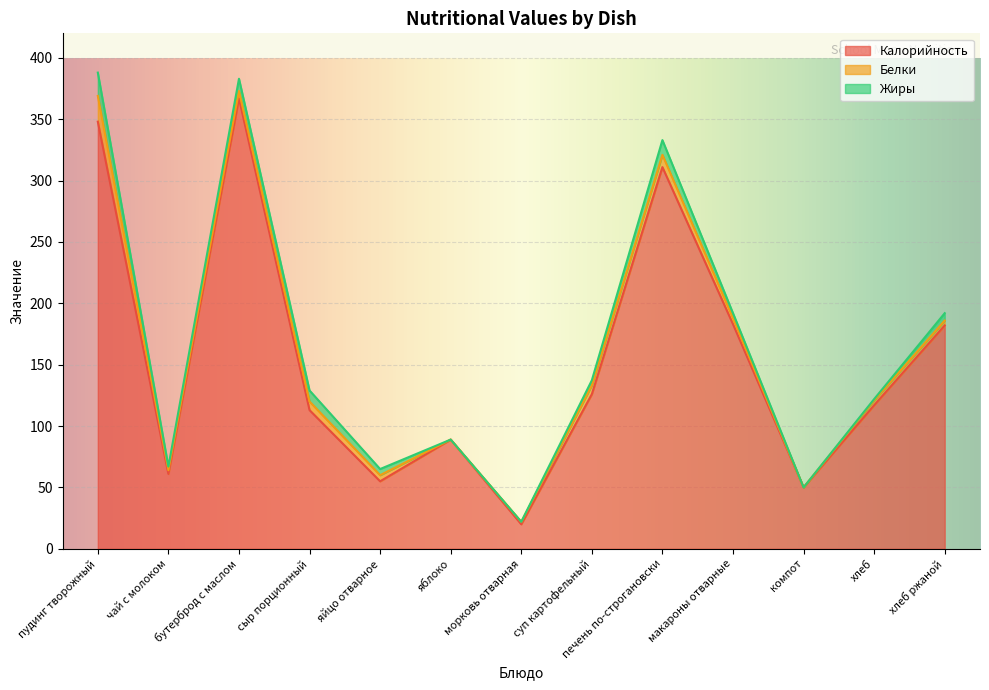

What is the difference between the Жиры values at макароны отварные and суп картофельный?

0.1